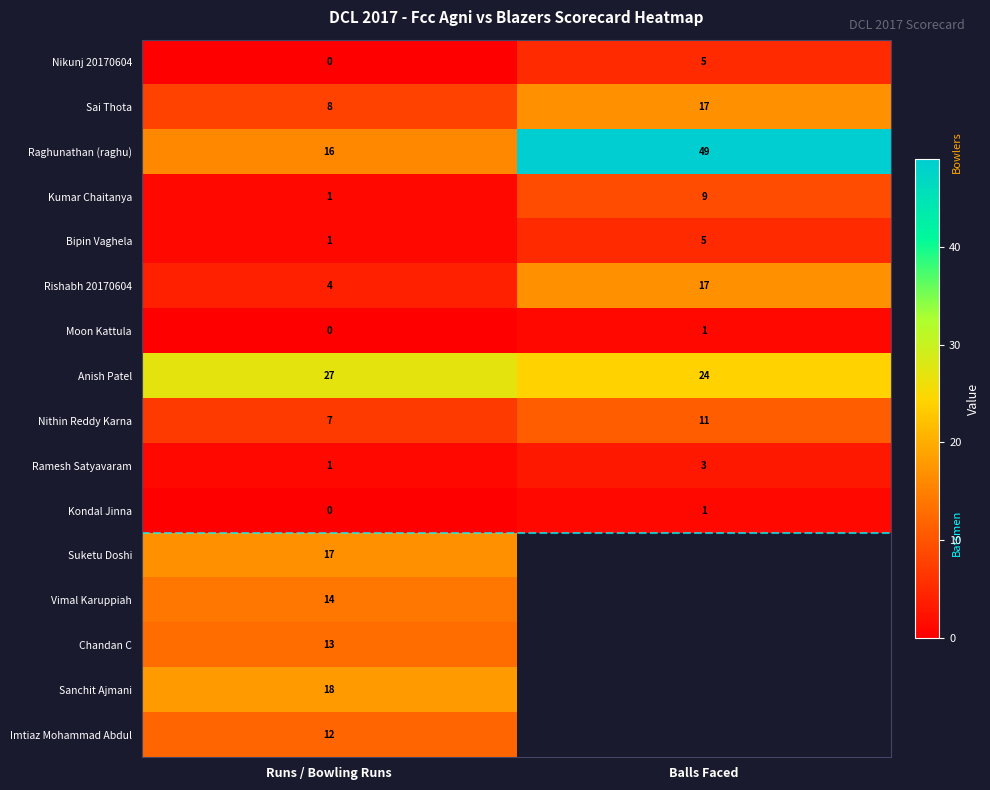

What is the spread (max minus min) of values at Balls Faced?

48.0